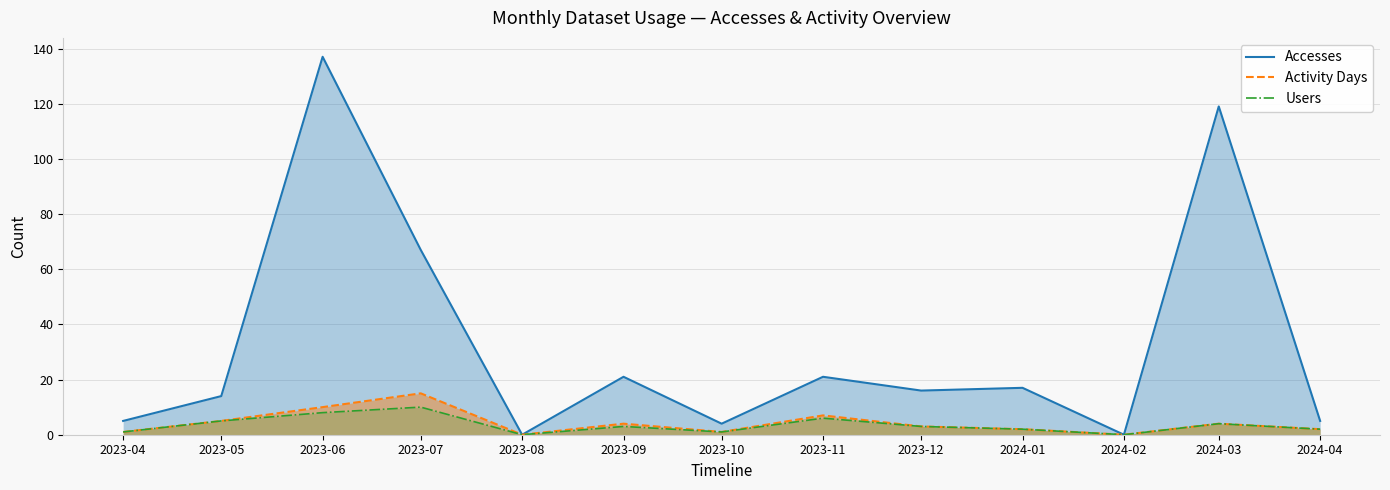

What is the highest value of the Activity Days series?

15